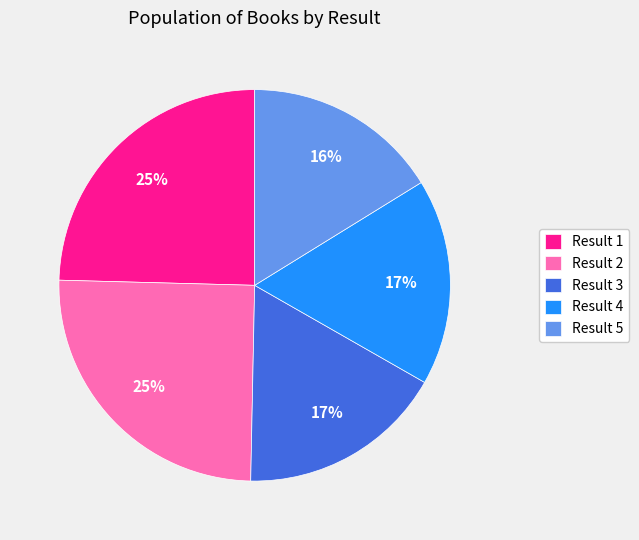

To the nearest percent, what is the difference between the largest and smallest slice percentages?

9%